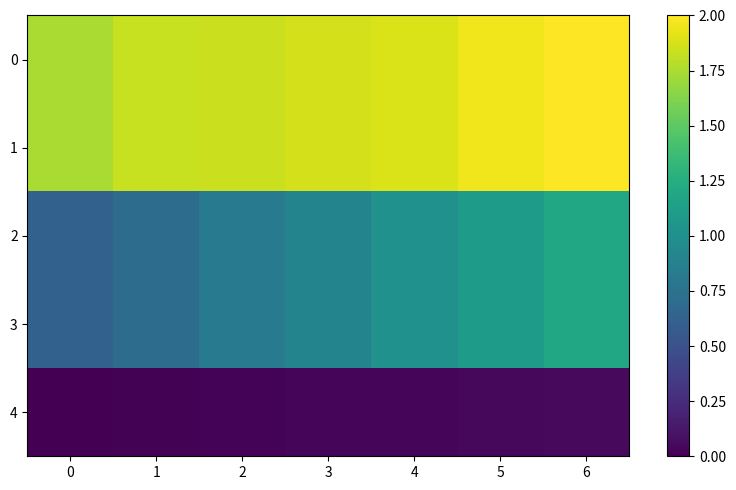

Between 1 and 2, which is larger?

2